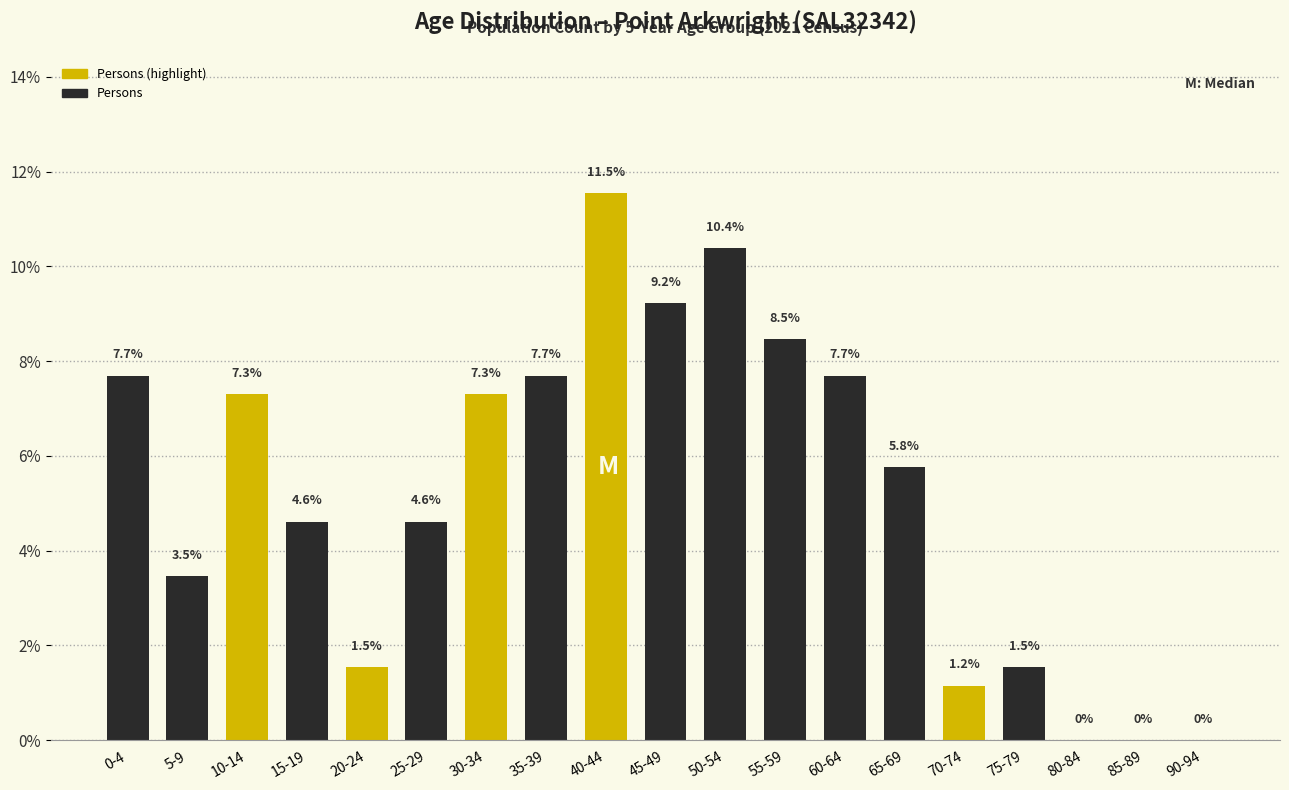

Reading right to left, what are all the values shown in this chart?

90-94=0.0	85-89=0.0	80-84=0.0	75-79=1.5	70-74=1.2	65-69=5.8	60-64=7.7	55-59=8.5	50-54=10.4	45-49=9.2	40-44=11.5	35-39=7.7	30-34=7.3	25-29=4.6	20-24=1.5	15-19=4.6	10-14=7.3	5-9=3.5	0-4=7.7